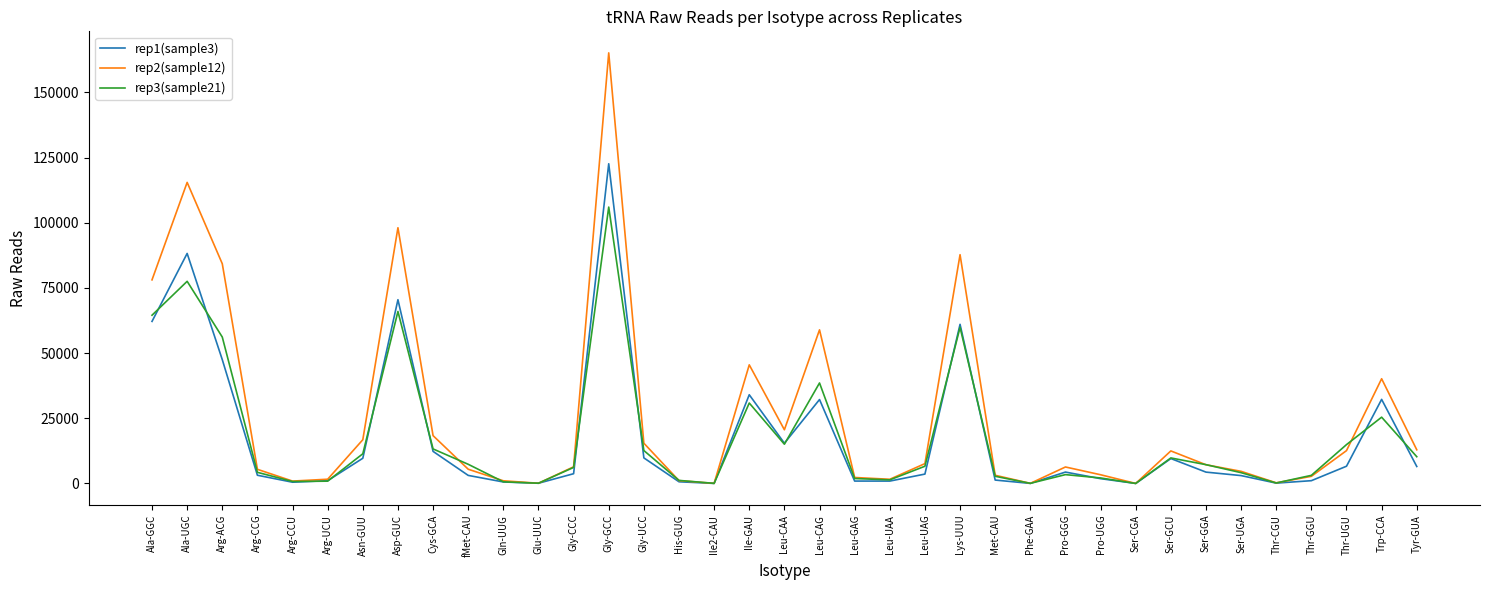

What is the sum of all rep2(sample12) values?

943795